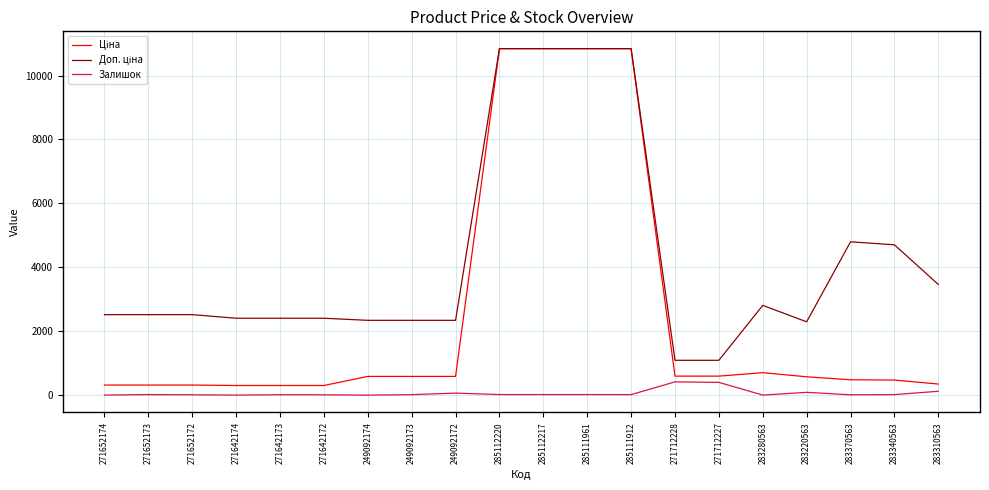

Is it true that Залишок equals 0.0 at 271642174?

True